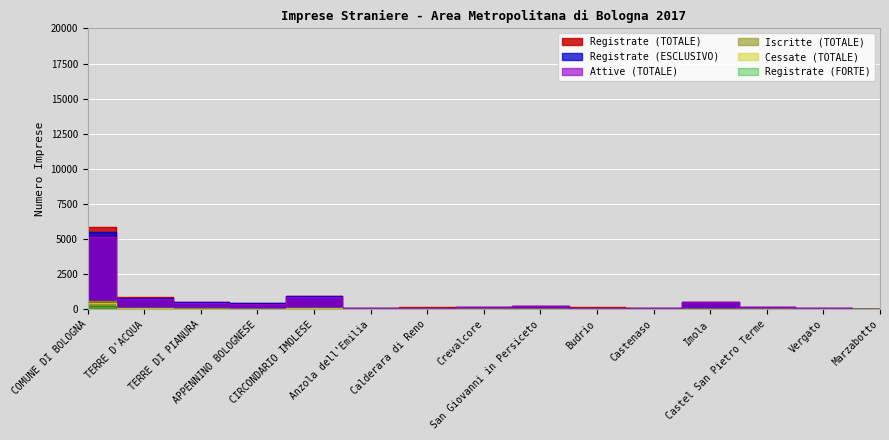

Does the chart display data point markers on the line(s)?

No